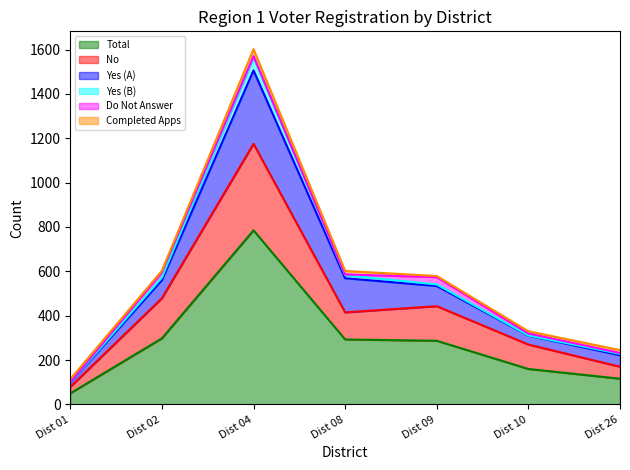

True or false: Do Not Answer and No intersect in this chart.

False